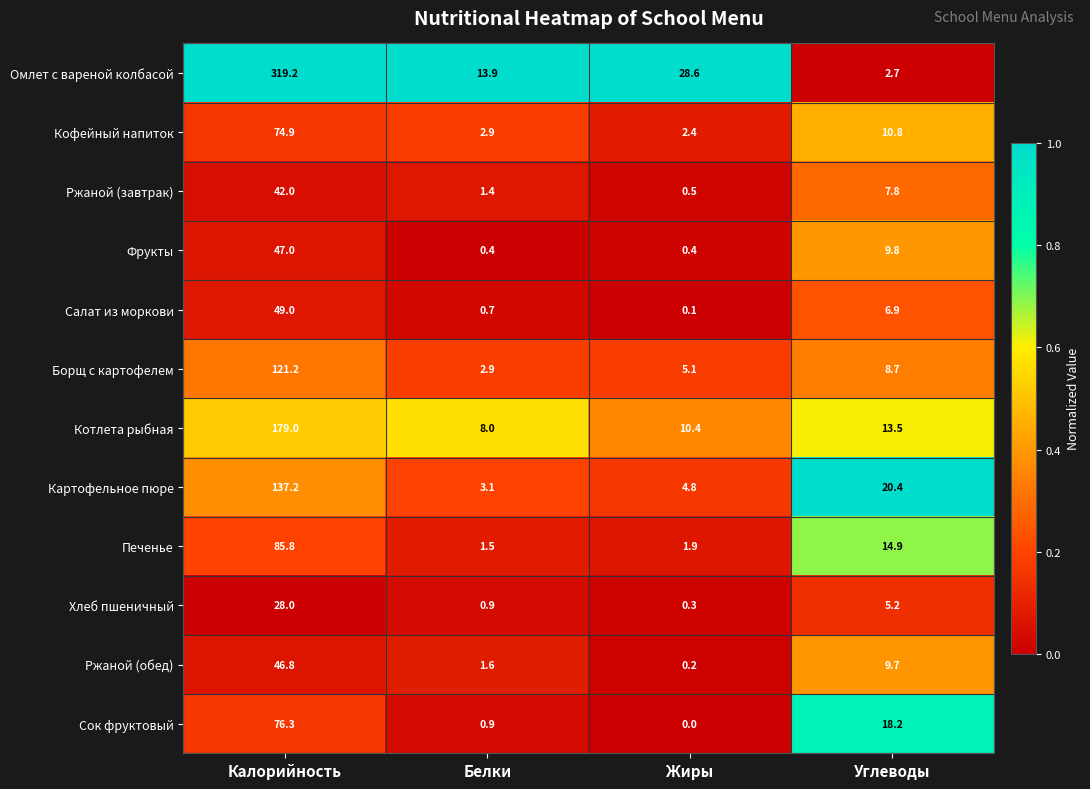

What is the maximum value shown in the chart?

319.2